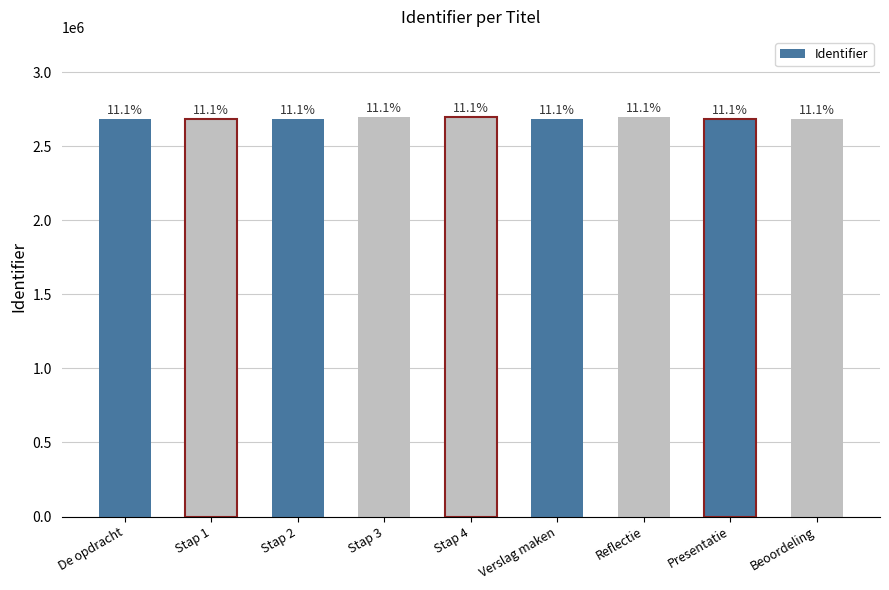

Is it true that the value at Stap 1 is 4748844?

False